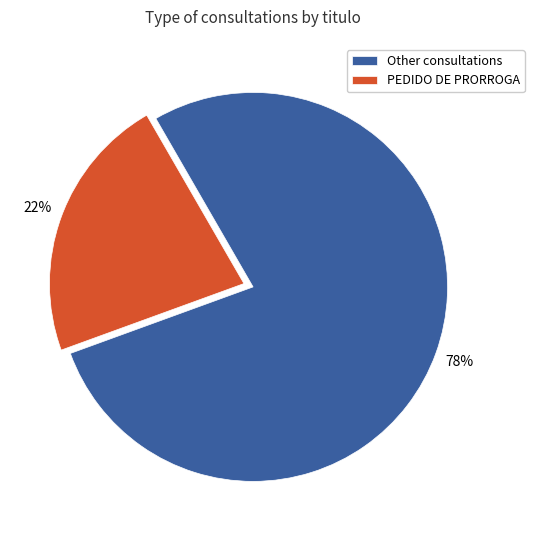

What percentage is the Other consultations slice, to the nearest percent?

78%